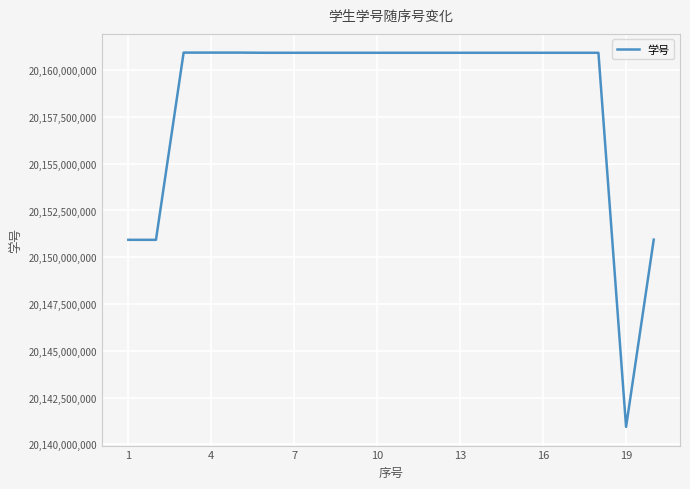

Is it true that the value at 7 is 26885217513?

False